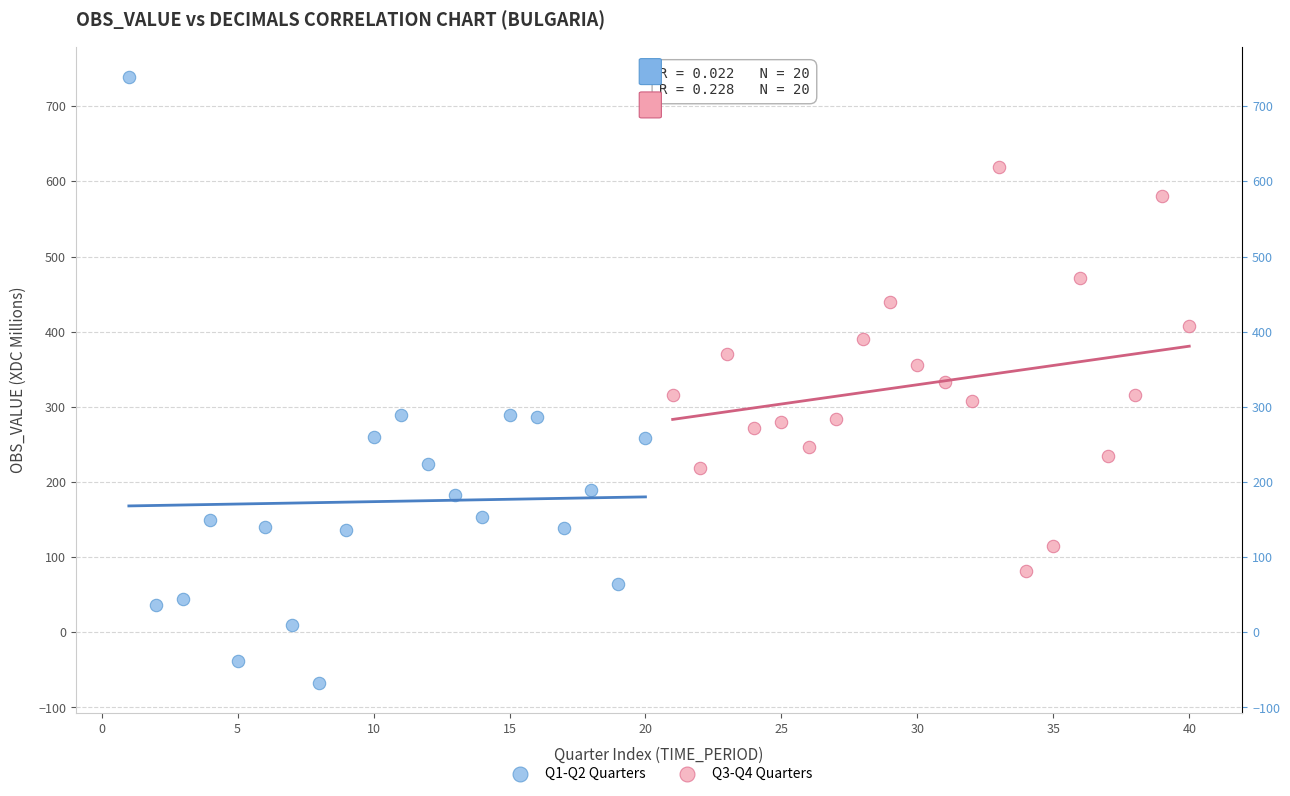

What are all the series names shown in the legend?

Q1-Q2 Quarters, Q3-Q4 Quarters